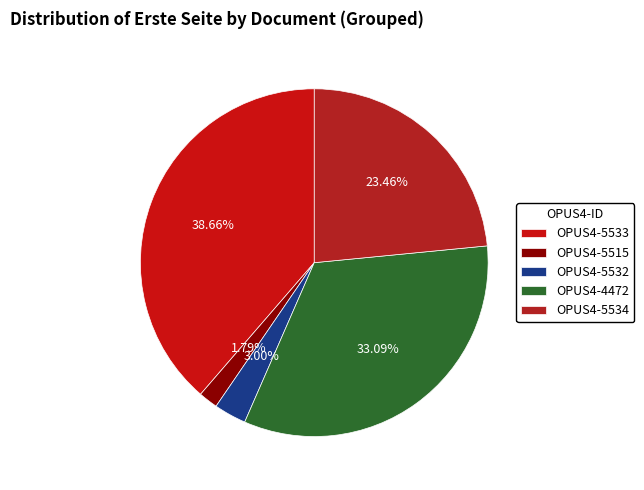

How much of the chart is everything except OPUS4-5515?

98.2%